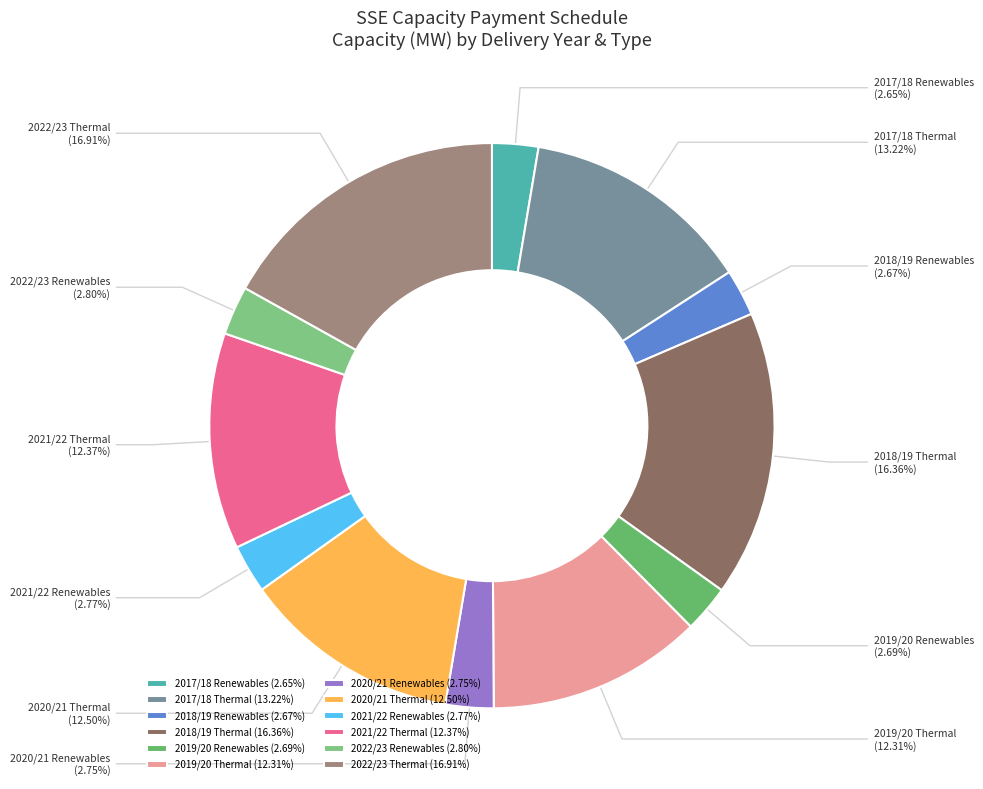

Count the number of slices in the pie.

12